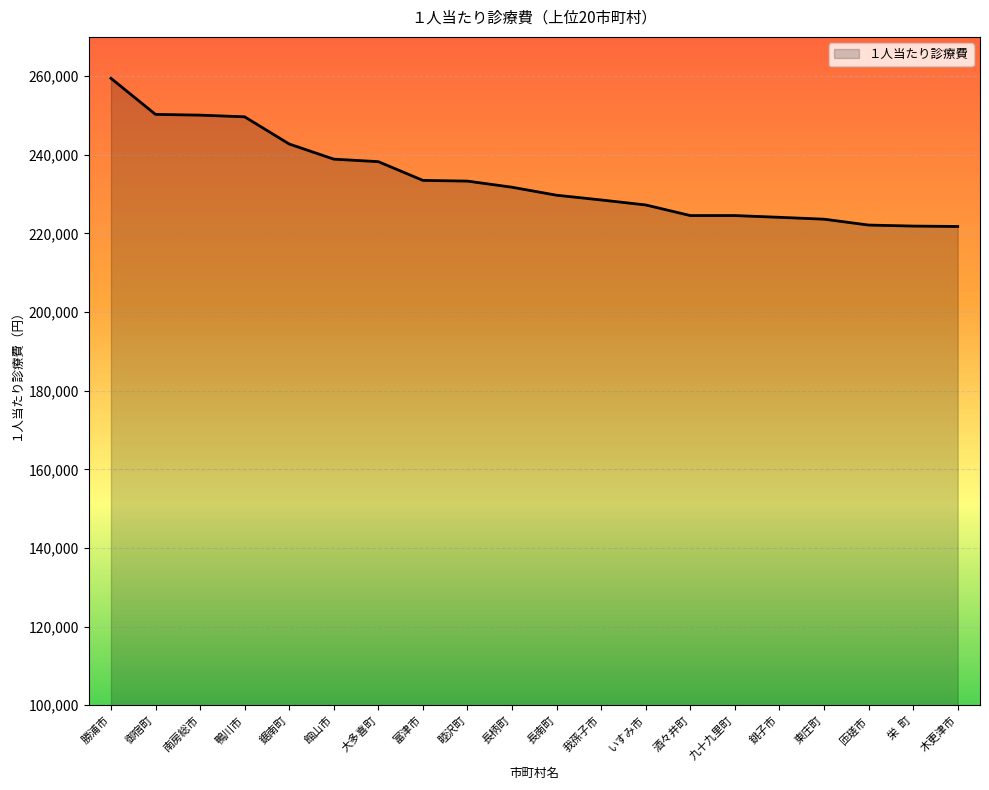

True or false: the data shows 65068 at 東庄町.

False